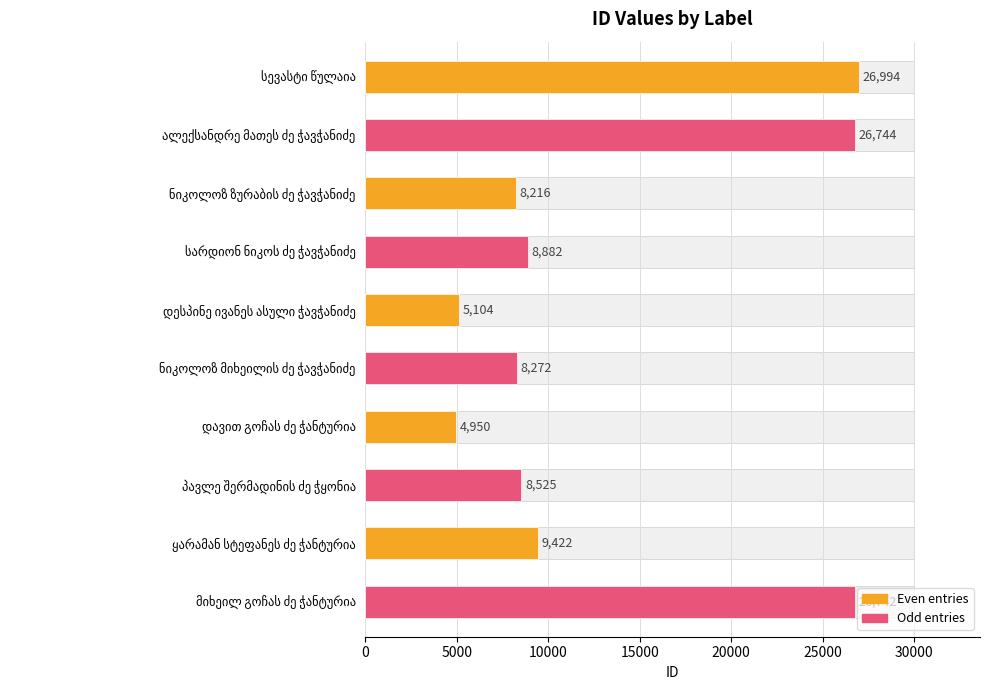

The chart shows a value of 4950 at დავით გოჩას ძე ჭანტურია. True or false?

True